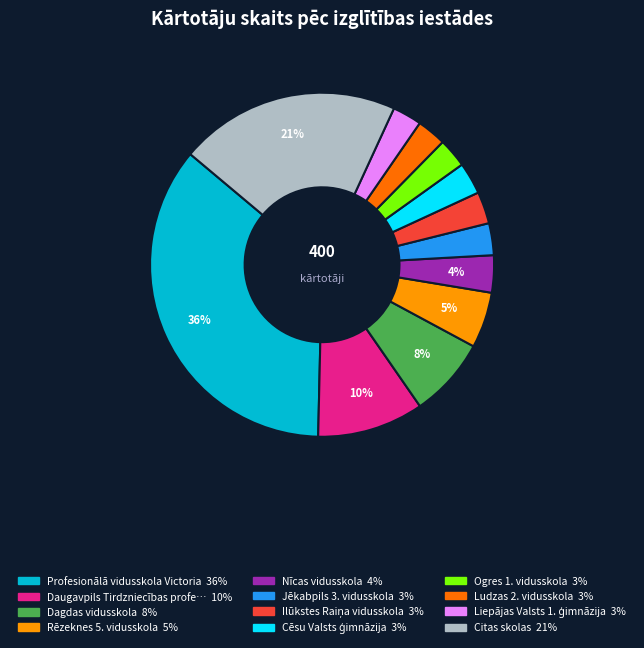

Is there any slice that represents more than half of the pie?

No